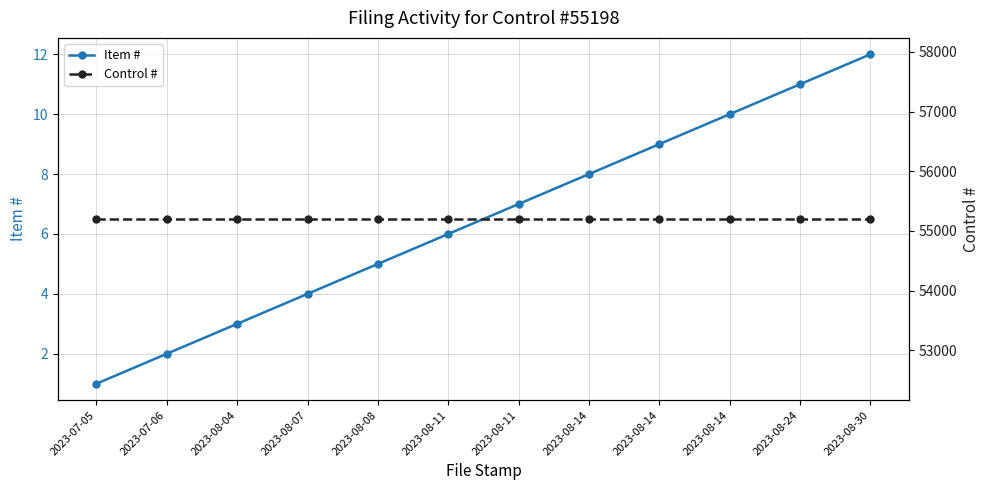

What is the total value across all series at 2023-07-05?

55199